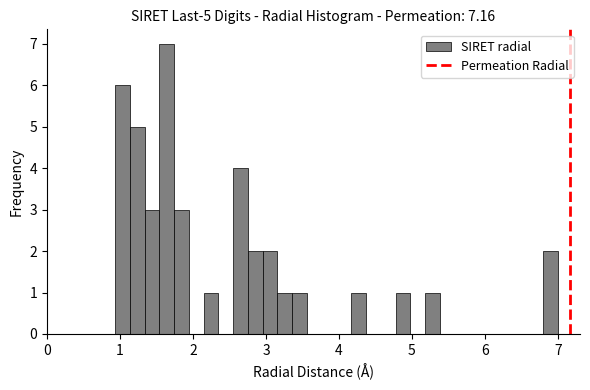

Read against the x-axis, roughly where is the centre of the tallest bar?

1.6